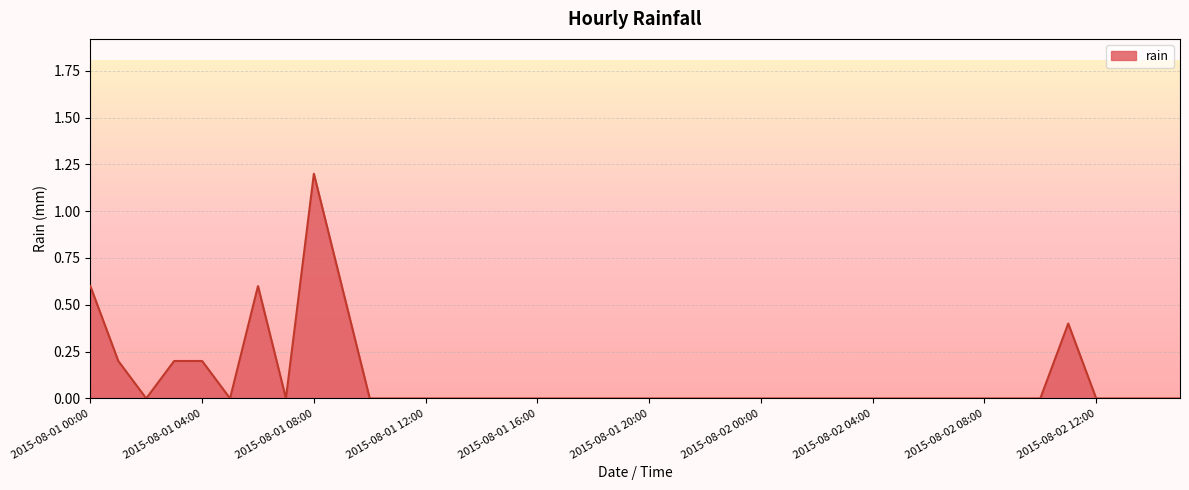

What is the difference between the maximum and minimum values?

1.2